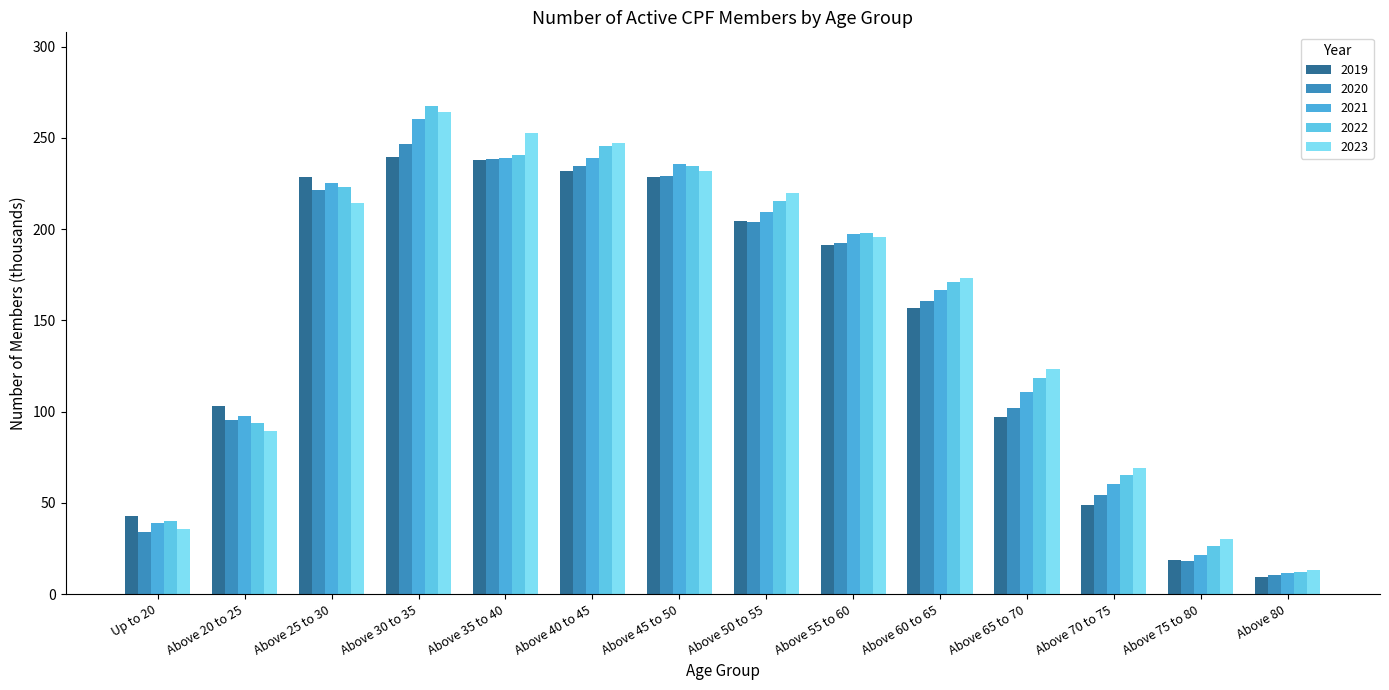

Where is 2022 nearest to the value 139?

Above 65 to 70